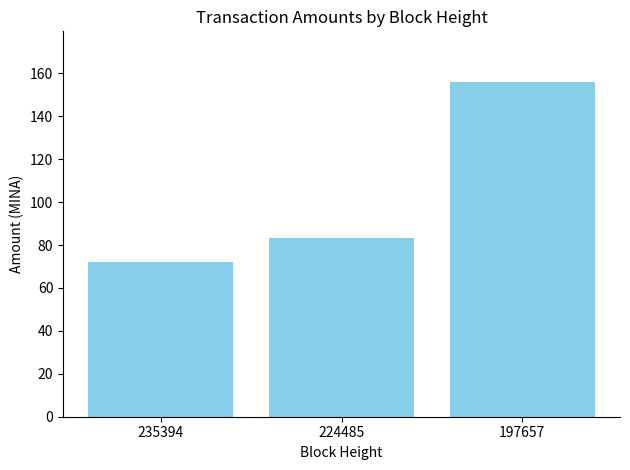

Which category has the highest value across all series?

197657